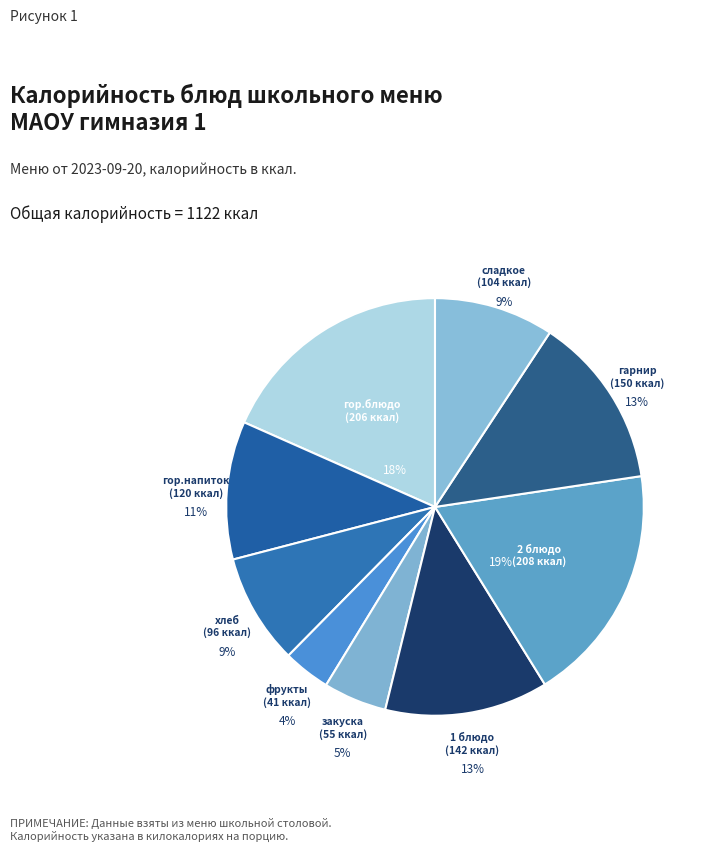

How many slices are in this pie chart?

9